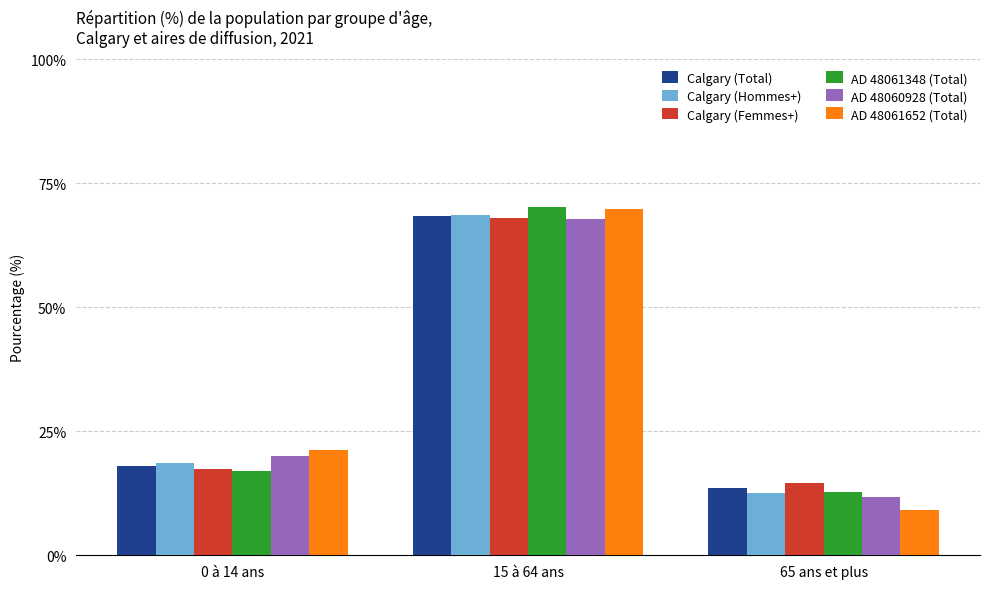

At which category is the sum across all series the highest?

15 à 64 ans